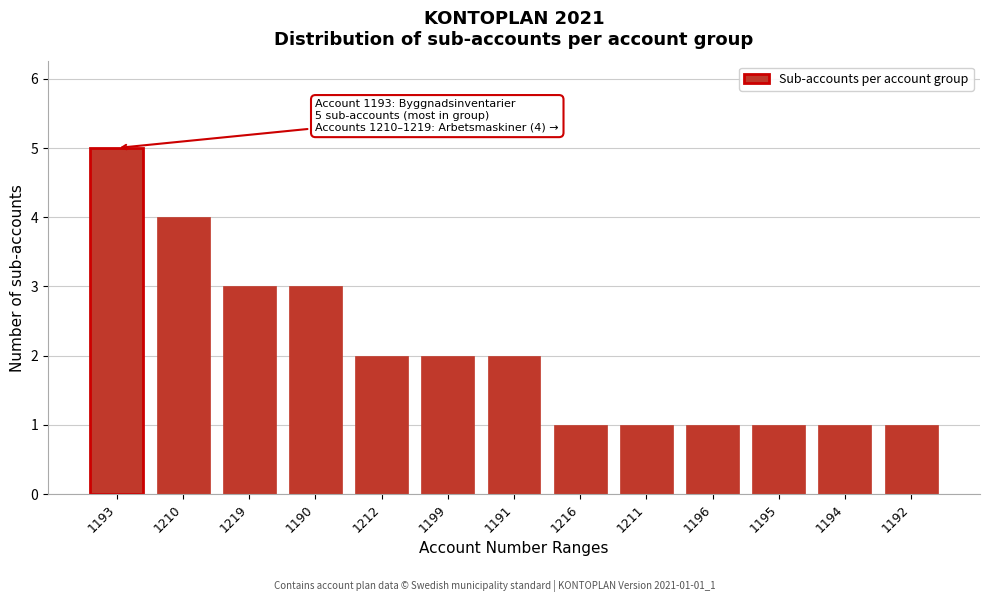

Reading left to right, list all the values displayed in this chart.

1193=5	1210=4	1219=3	1190=3	1212=2	1199=2	1191=2	1216=1	1211=1	1196=1	1195=1	1194=1	1192=1